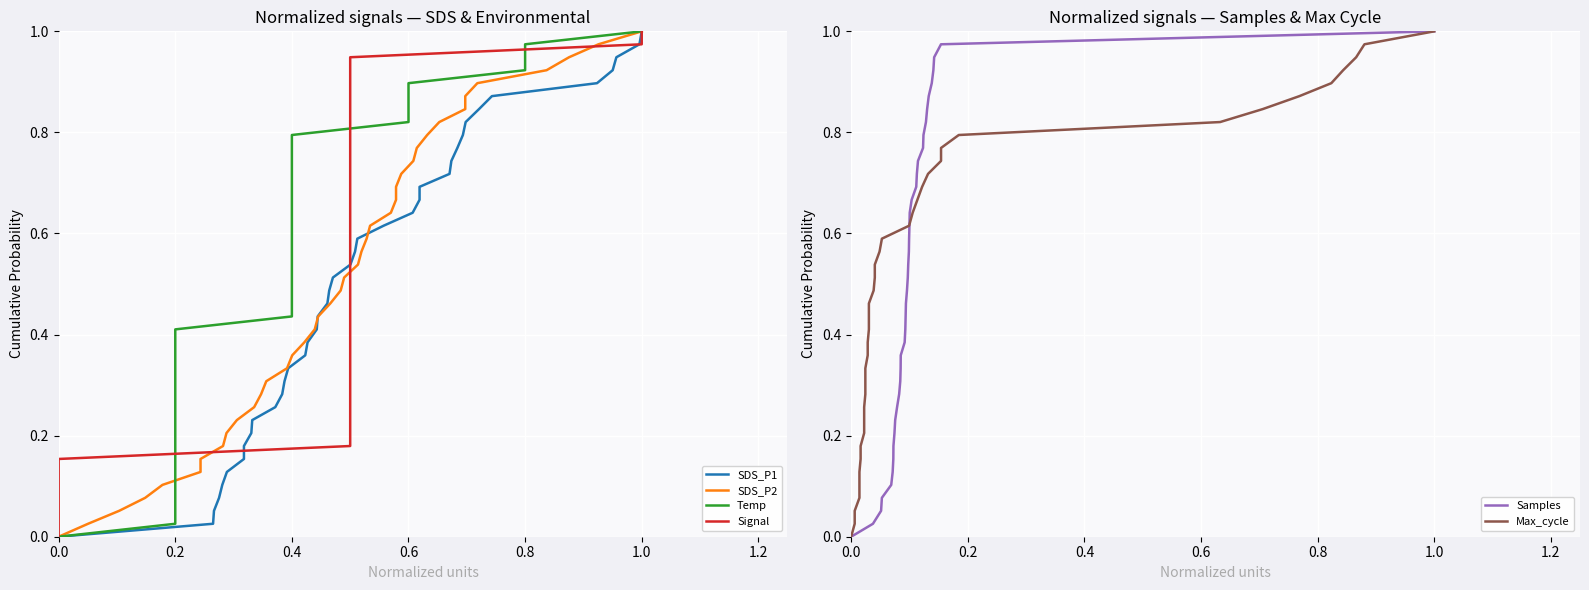

How many data points in Max_cycle are above 0?

39